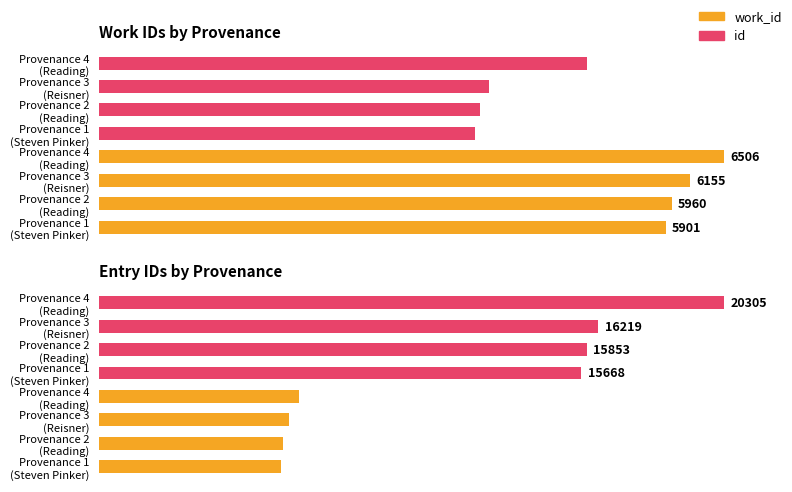

What is the difference between the highest and lowest values at 3000?

15228.8